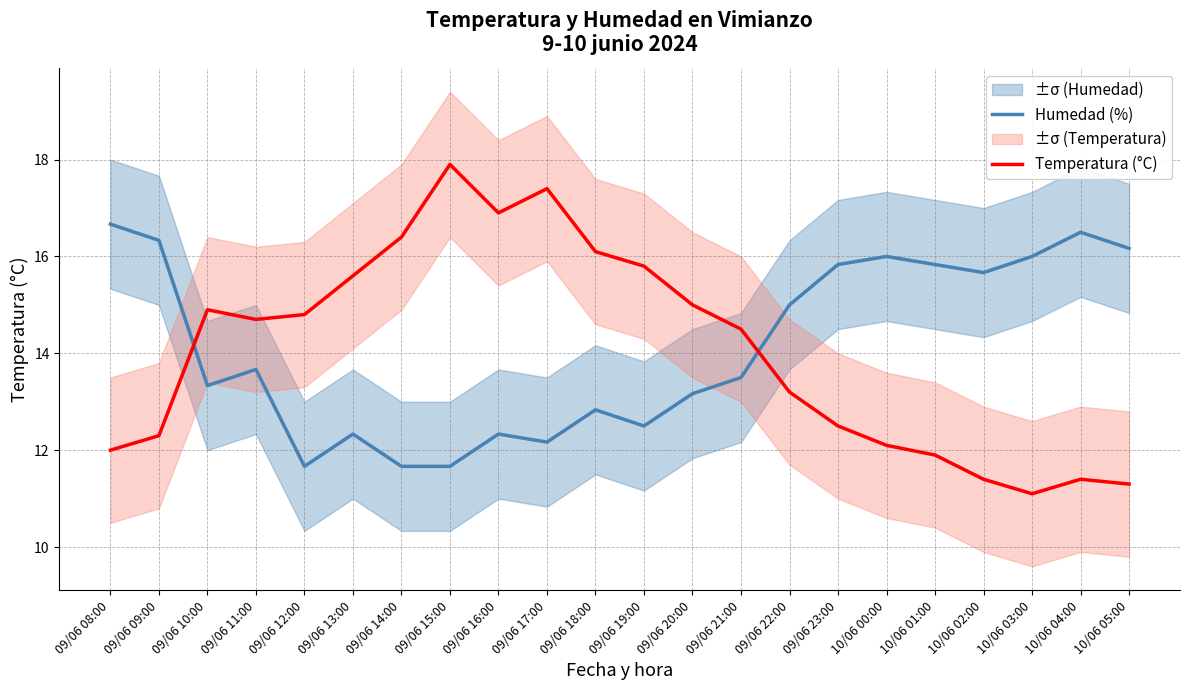

How many interior local peaks does the Humedad (%) series have?

6